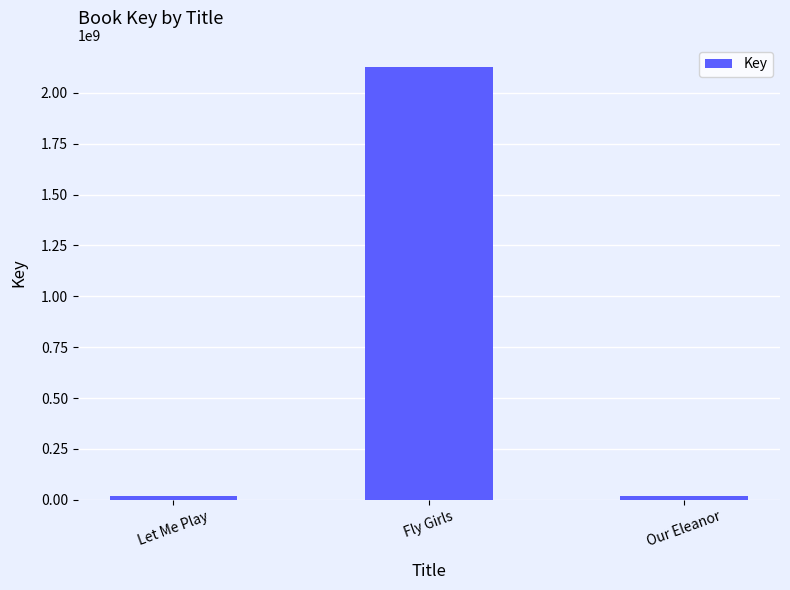

What is the sum of the values at Fly Girls and Let Me Play?

2148449222